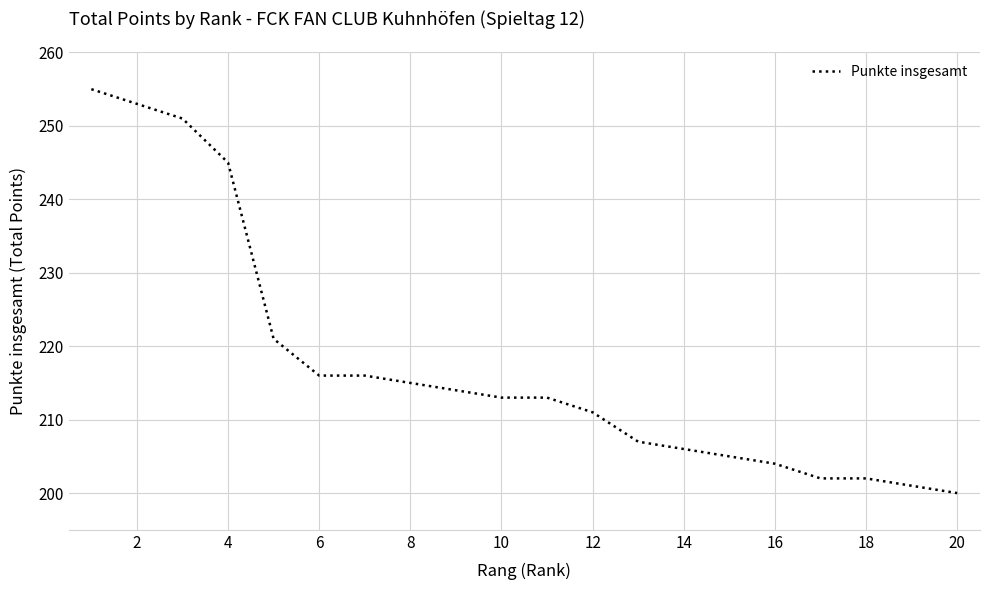

What is the maximum value shown in the chart?

255